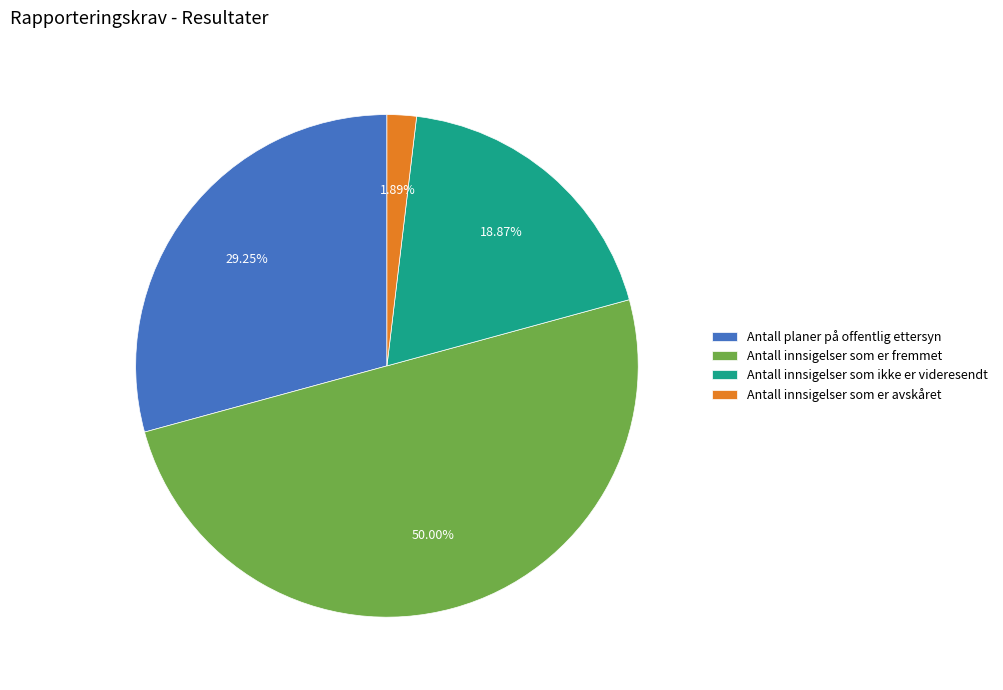

Does Antall innsigelser som ikke er videresendt represent more than half of the total?

No